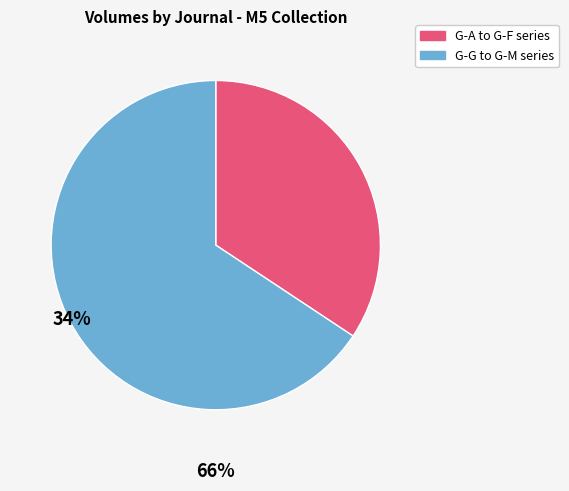

Which slice represents more than half of the pie?

G-G to G-M series